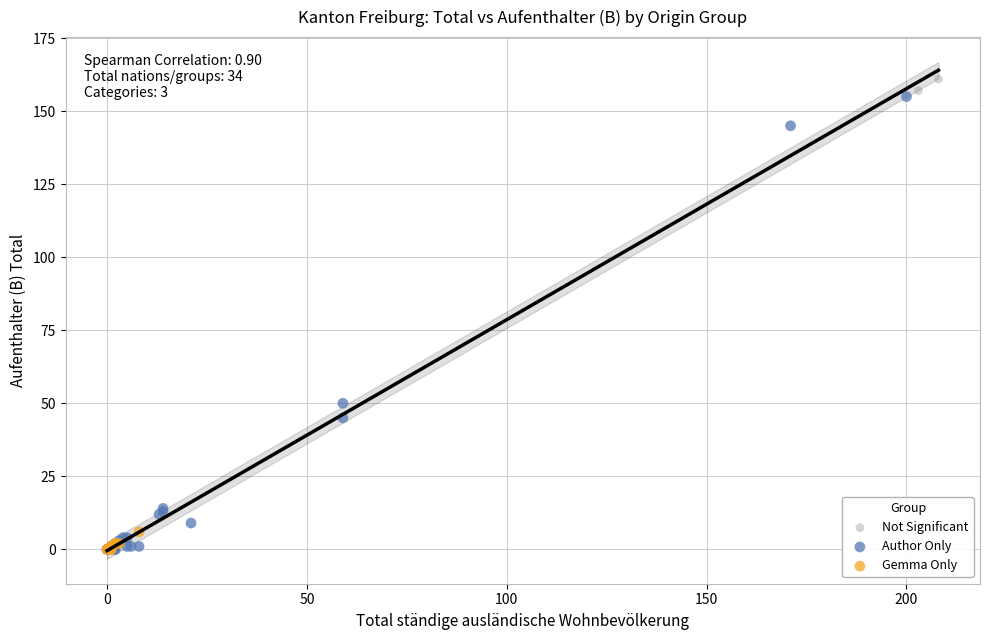

What are all the series names shown in the legend?

Not Significant, Author Only, Gemma Only